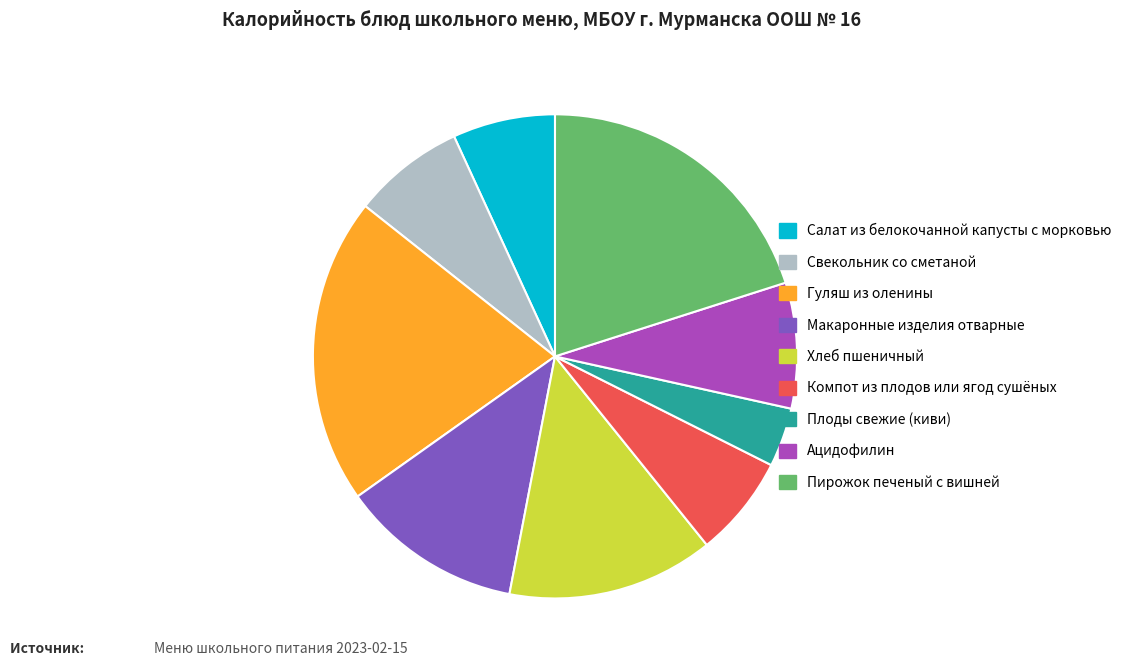

How many slices are in this pie chart?

9